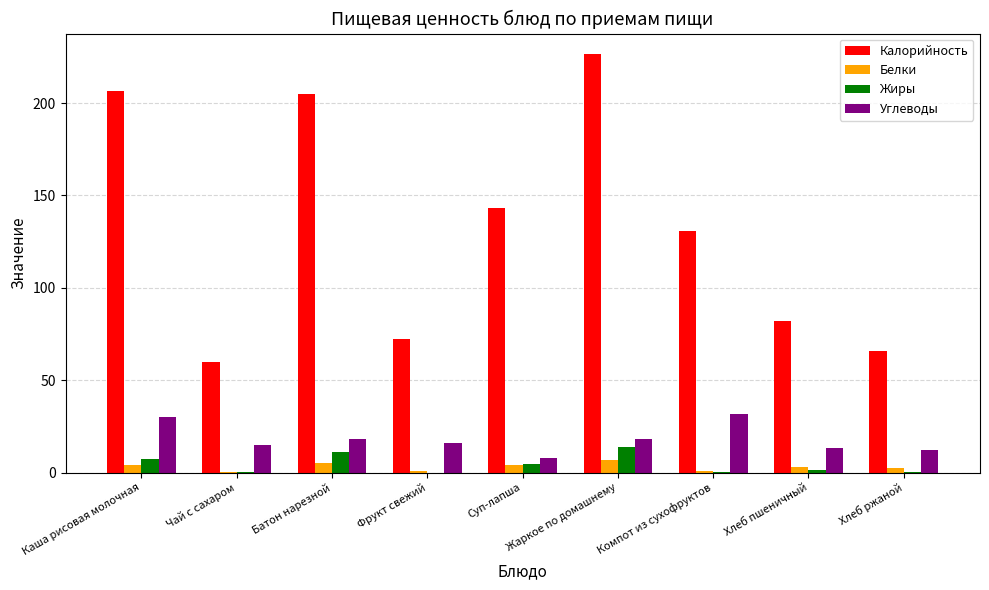

What is the total value across all series at Чай с сахаром?

75.3